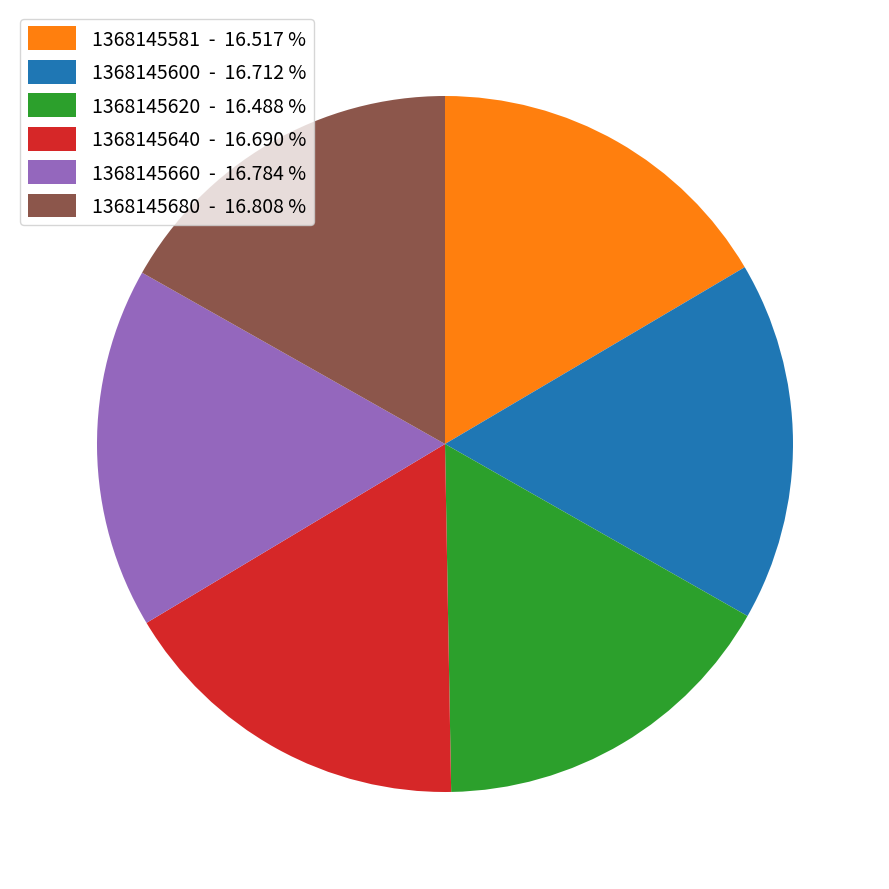

How many segments does this pie chart have?

6